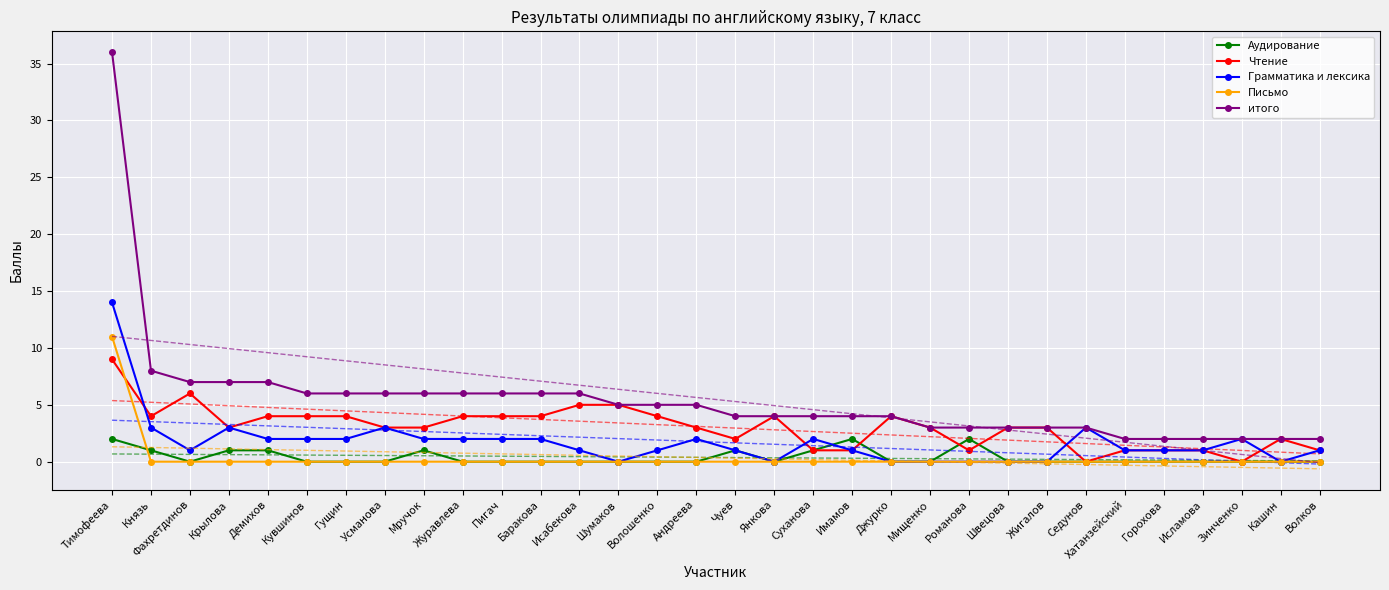

In Чтение, how many points are lower than both neighbors (excluding endpoints)?

6